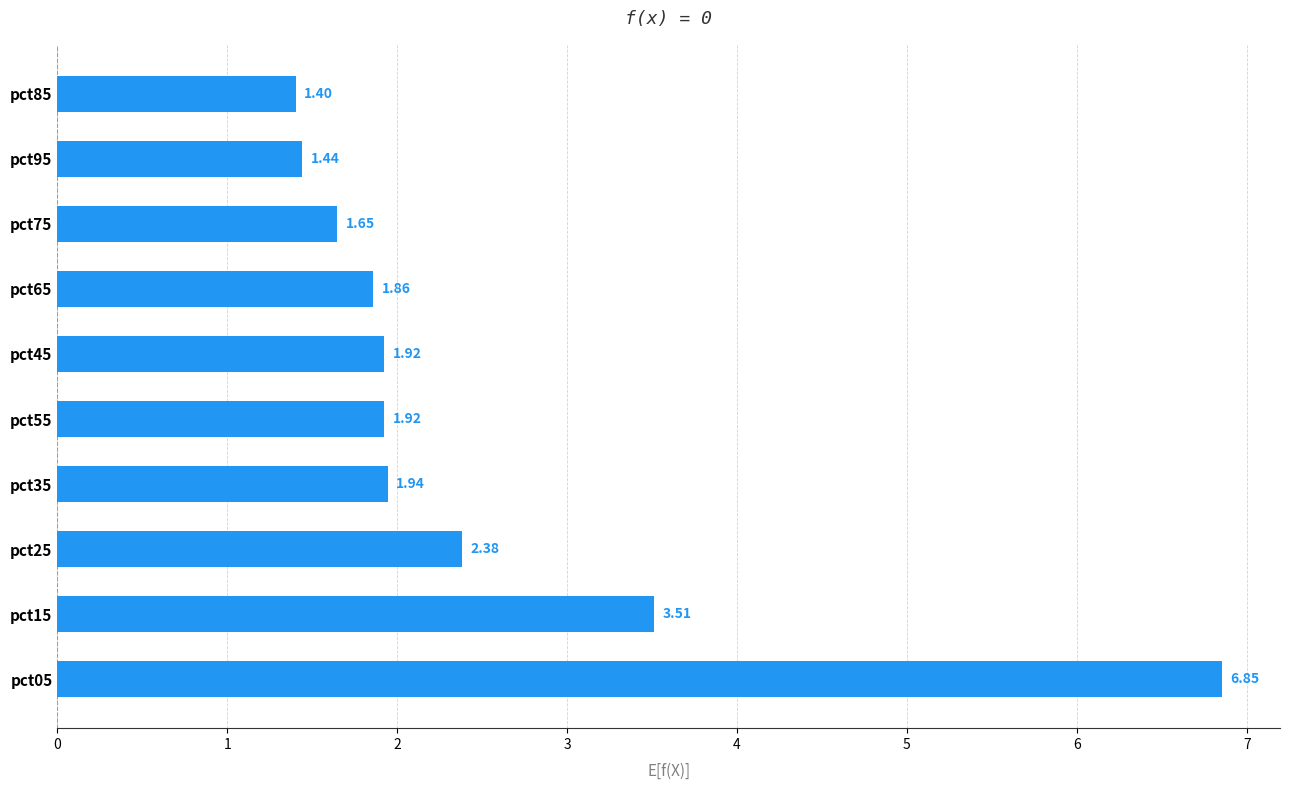

What is the change in value from pct25 to pct65?

-0.5